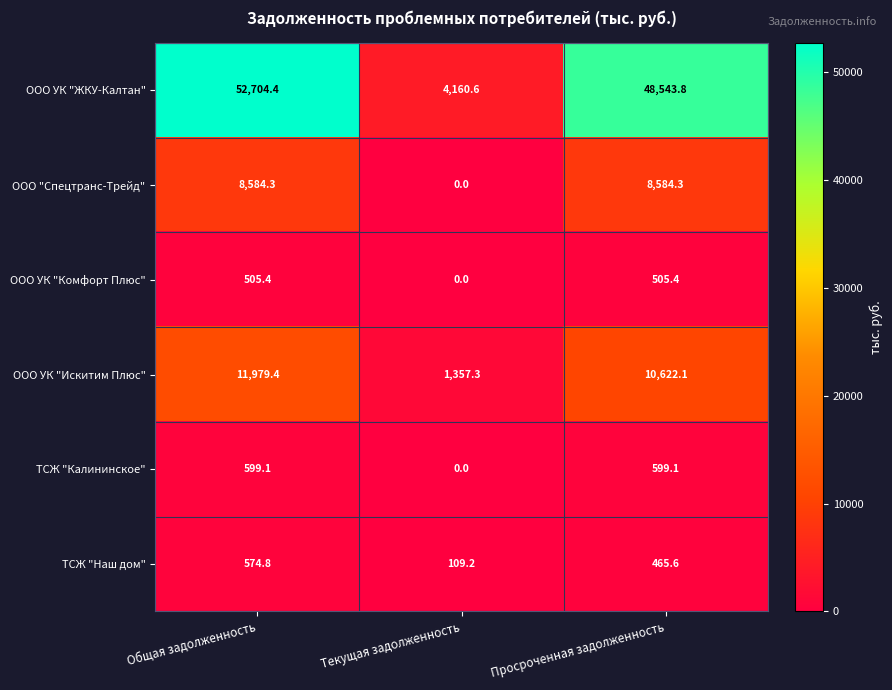

Reading right to left, transcribe all the data shown in this chart.

ООО УК "ЖКУ-Калтан": 48543.8	4160.6	52704.4
ООО "Спецтранс-Трейд": 8584.3	0.0	8584.3
ООО УК "Комфорт Плюс": 505.4	0.0	505.4
ООО УК "Искитим Плюс": 10622.1	1357.3	11979.4
ТСЖ "Калининское": 599.1	0.0	599.1
ТСЖ "Наш дом": 465.6	109.2	574.8